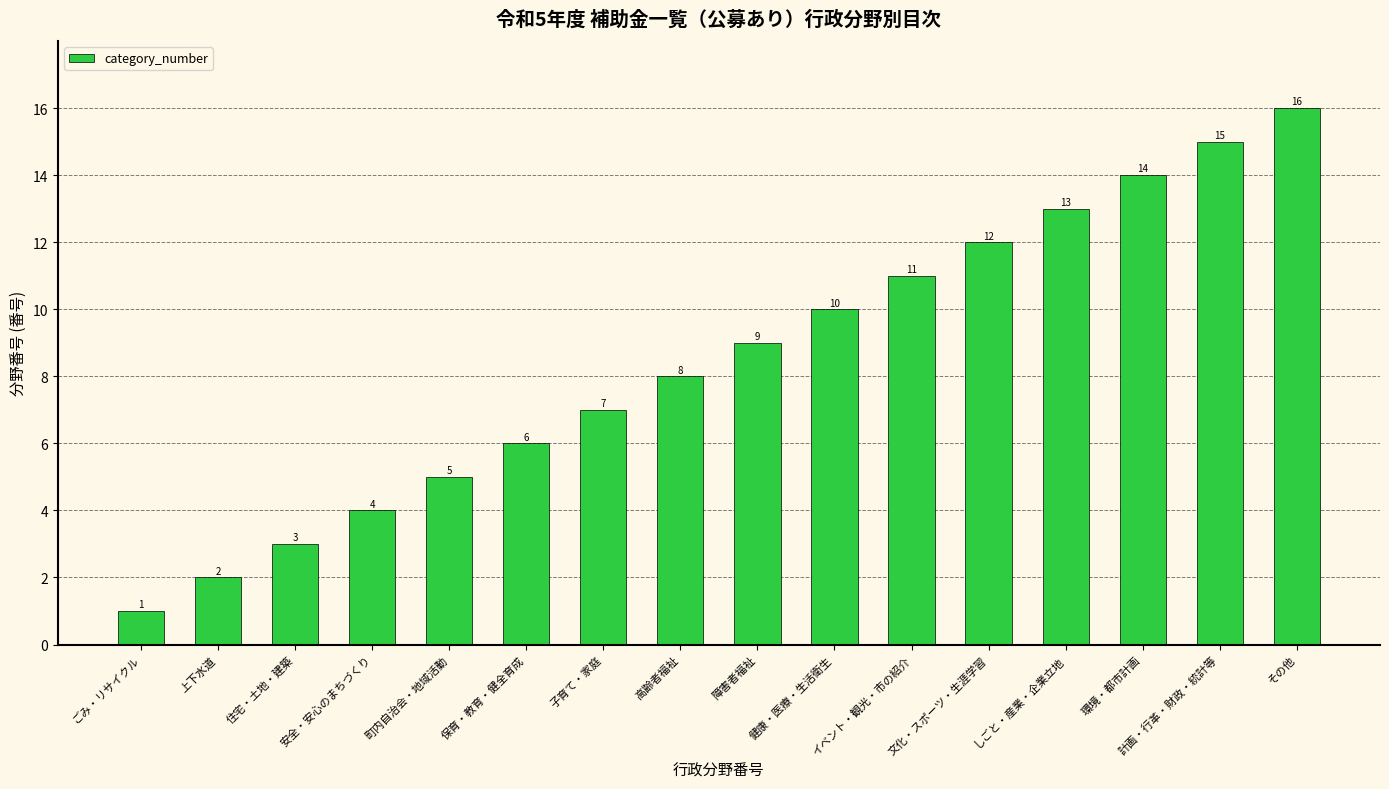

What is the change in value from 安全・安心のまちづくり to 高齢者福祉?

+4